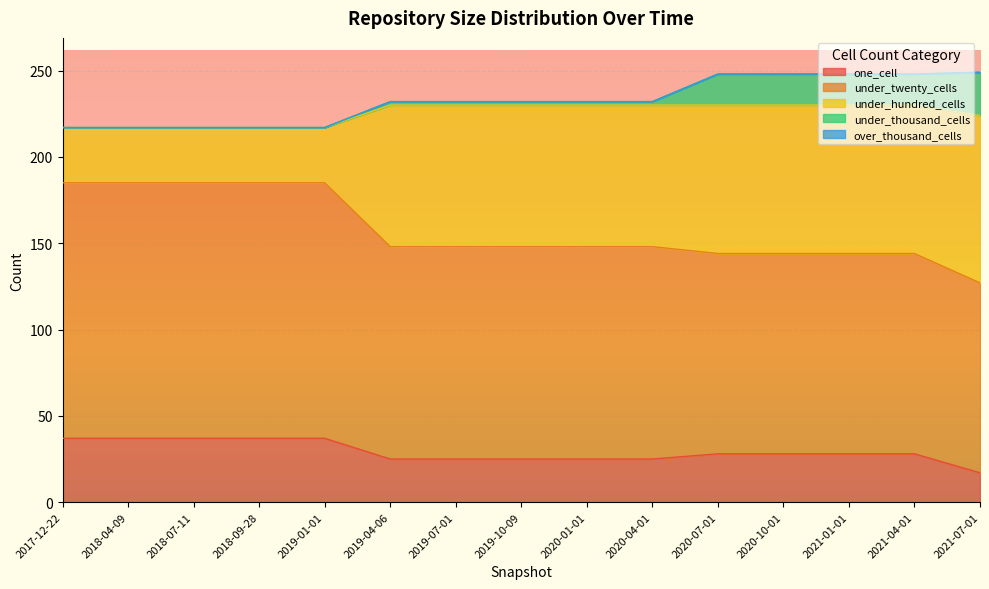

Reading right to left, list all the values displayed in this chart.

one_cell: 2021-07-01=17	2021-04-01=28	2021-01-01=28	2020-10-01=28	2020-07-01=28	2020-04-01=25	2020-01-01=25	2019-10-09=25	2019-07-01=25	2019-04-06=25	2019-01-01=37	2018-09-28=37	2018-07-11=37	2018-04-09=37	2017-12-22=37
under_twenty_cells: 2021-07-01=110	2021-04-01=116	2021-01-01=116	2020-10-01=116	2020-07-01=116	2020-04-01=123	2020-01-01=123	2019-10-09=123	2019-07-01=123	2019-04-06=123	2019-01-01=148	2018-09-28=148	2018-07-11=148	2018-04-09=148	2017-12-22=148
under_hundred_cells: 2021-07-01=97	2021-04-01=86	2021-01-01=86	2020-10-01=86	2020-07-01=86	2020-04-01=82	2020-01-01=82	2019-10-09=82	2019-07-01=82	2019-04-06=82	2019-01-01=32	2018-09-28=32	2018-07-11=32	2018-04-09=32	2017-12-22=32
under_thousand_cells: 2021-07-01=25	2021-04-01=18	2021-01-01=18	2020-10-01=18	2020-07-01=18	2020-04-01=2	2020-01-01=2	2019-10-09=2	2019-07-01=2	2019-04-06=2	2019-01-01=0	2018-09-28=0	2018-07-11=0	2018-04-09=0	2017-12-22=0
over_thousand_cells: 2021-07-01=0	2021-04-01=0	2021-01-01=0	2020-10-01=0	2020-07-01=0	2020-04-01=0	2020-01-01=0	2019-10-09=0	2019-07-01=0	2019-04-06=0	2019-01-01=0	2018-09-28=0	2018-07-11=0	2018-04-09=0	2017-12-22=0